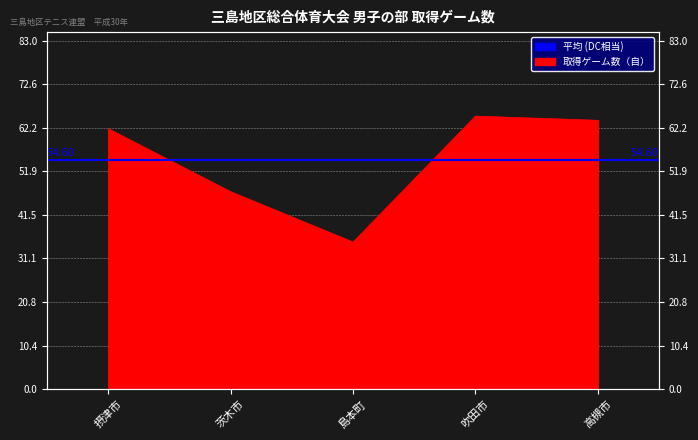

What is the ratio of the value at 摂津市 to the value at 高槻市?

1.0